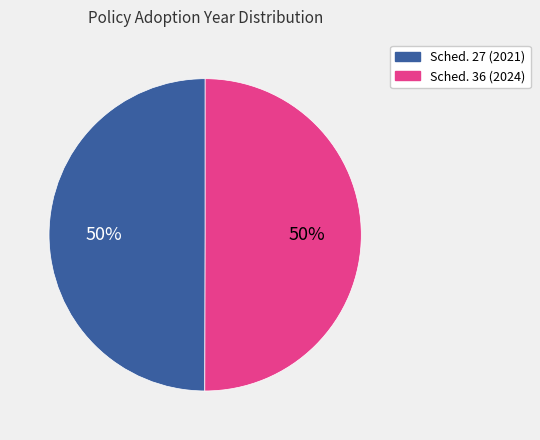

To the nearest percent, what is the average slice percentage?

50%